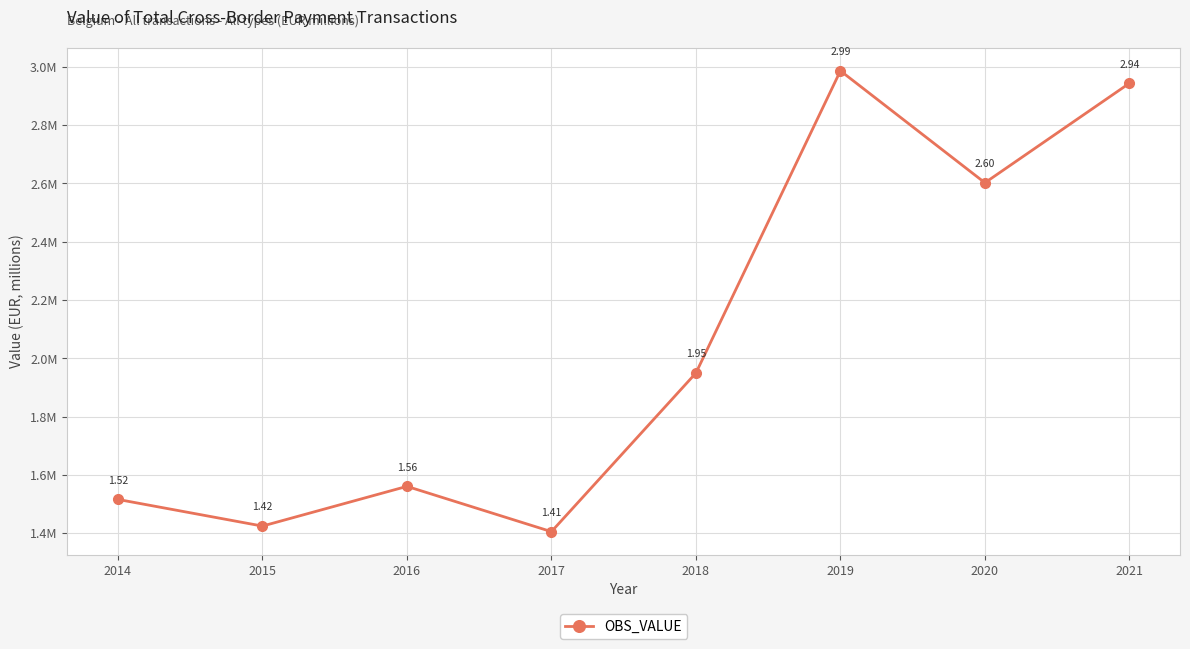

Which label corresponds to the largest value in the chart?

2019